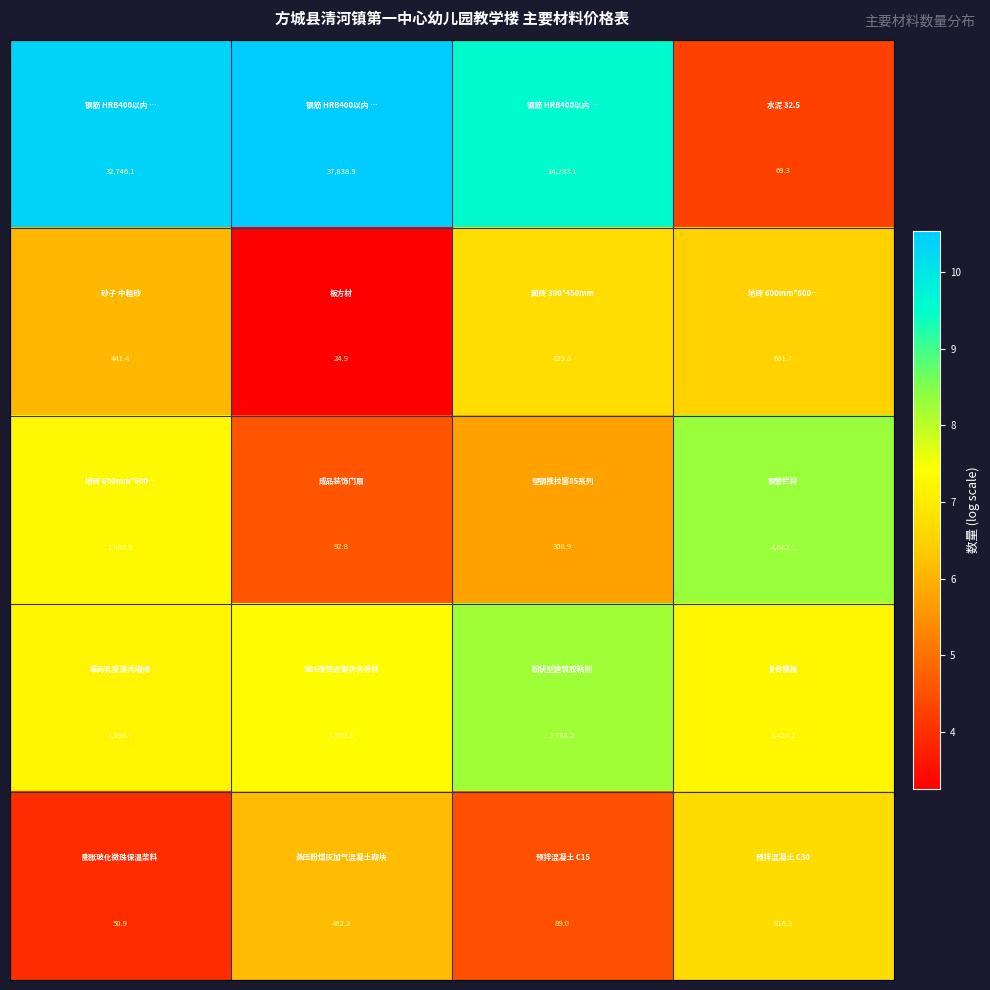

At how many categories does at least one series exceed 8721?

3